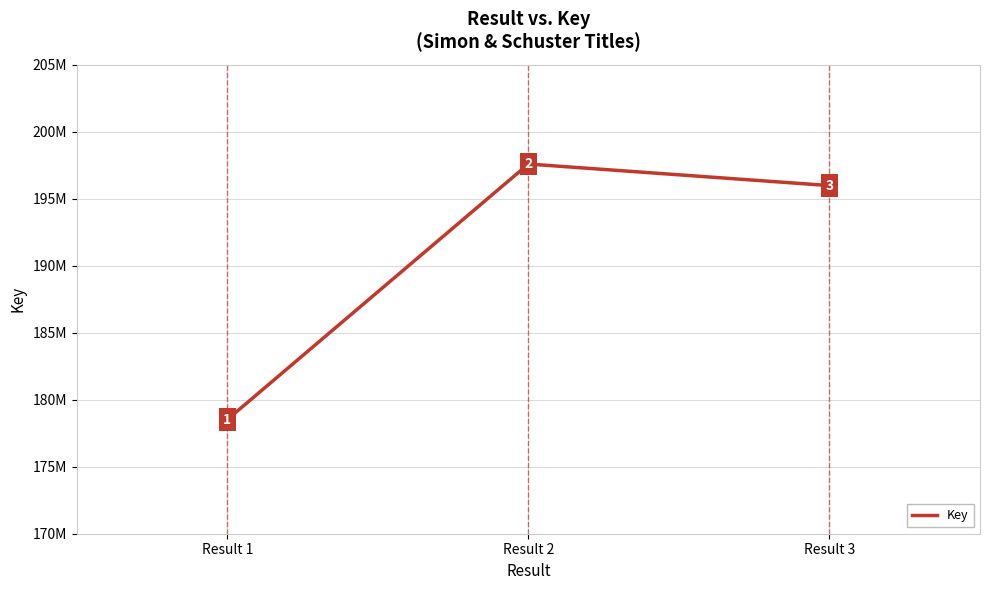

Reading left to right, list all the values displayed in this chart.

178518108	197584953	195976374